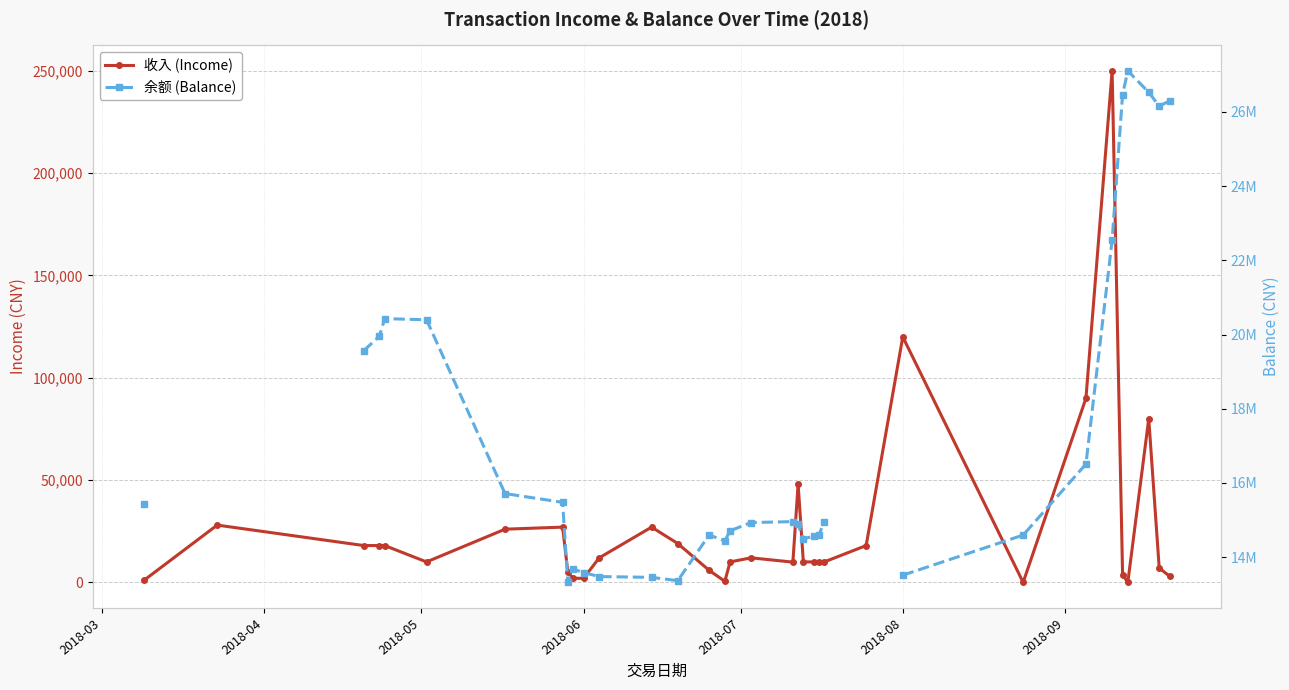

What is the maximum value shown in the chart?

27107425.8